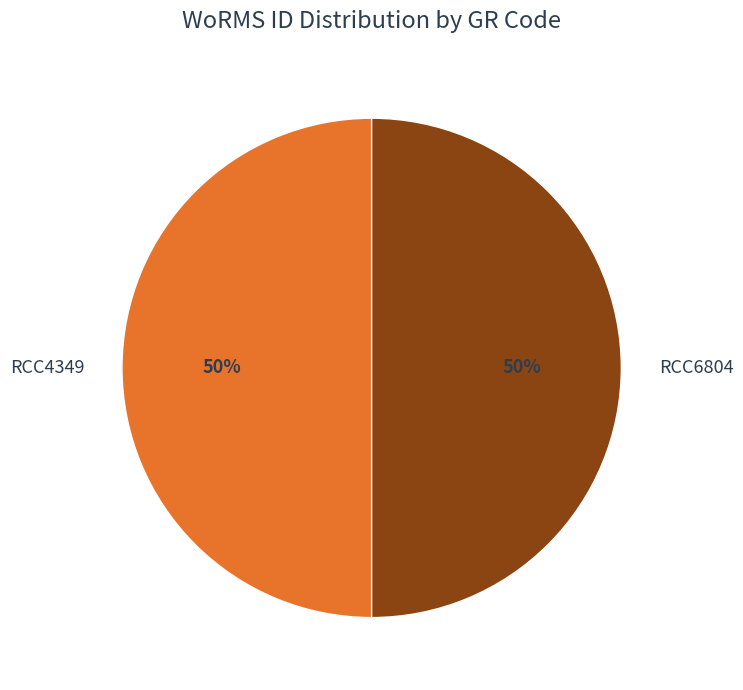

To the nearest percent, what portion does RCC4349 represent?

50%